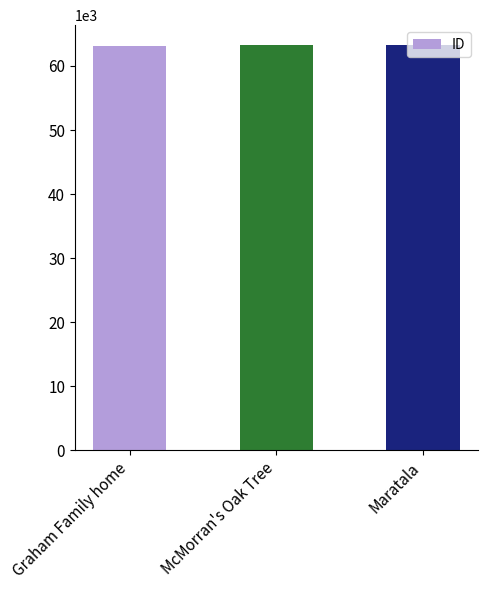

The chart shows a value of 87851 at McMorran's Oak Tree. True or false?

False